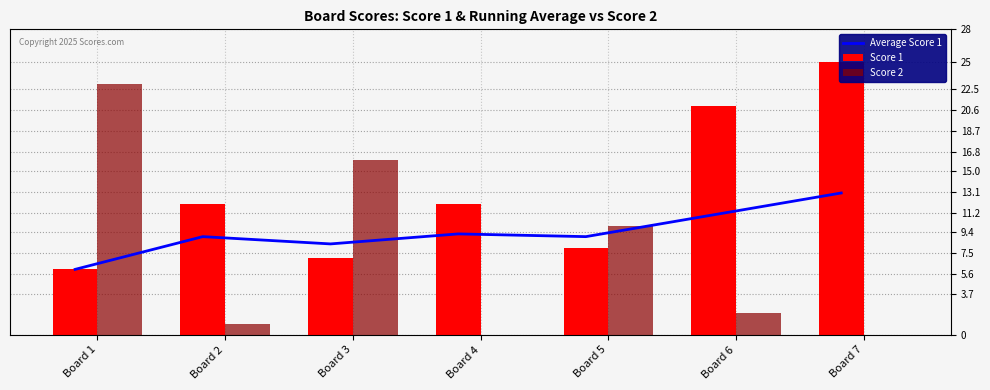

Which label corresponds to the largest value in the chart?

Board 7